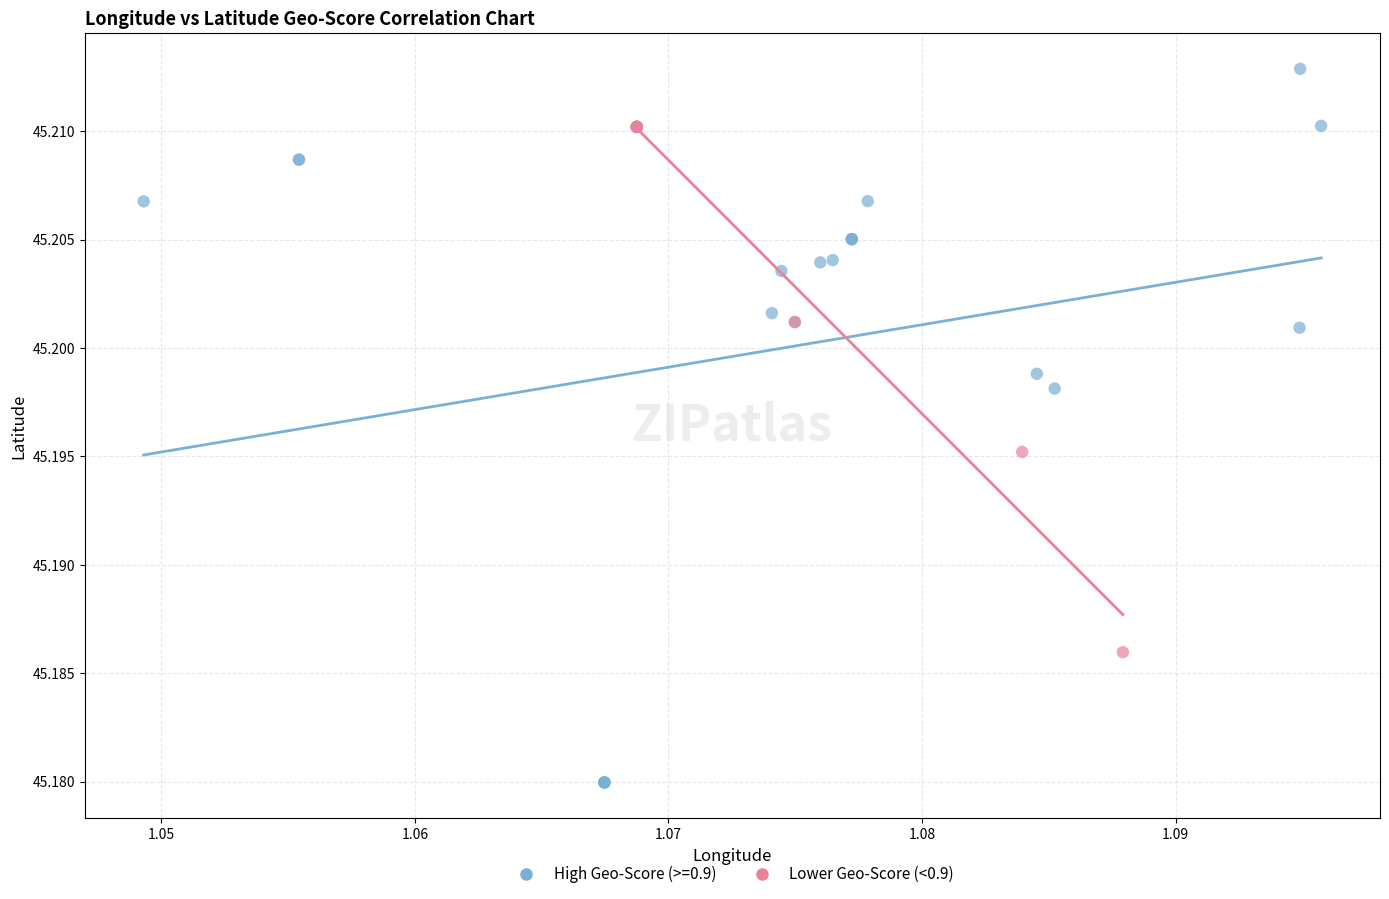

Which series contains the lowest Y value?

High Geo-Score (>=0.9)